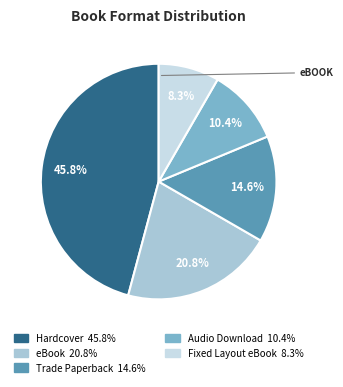

What portion of the pie excludes Trade Paperback?

85.4%